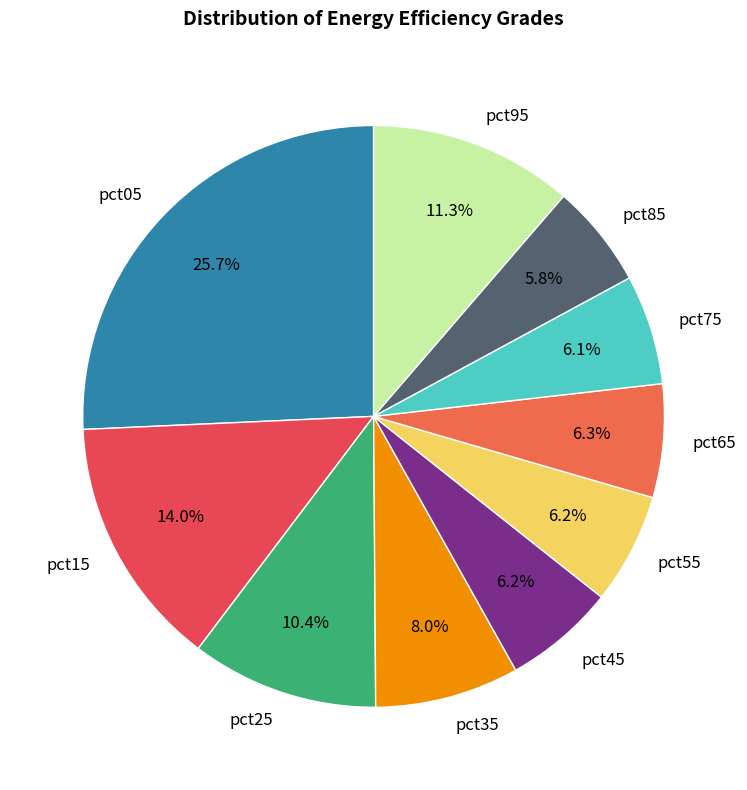

How many segments does this pie chart have?

10